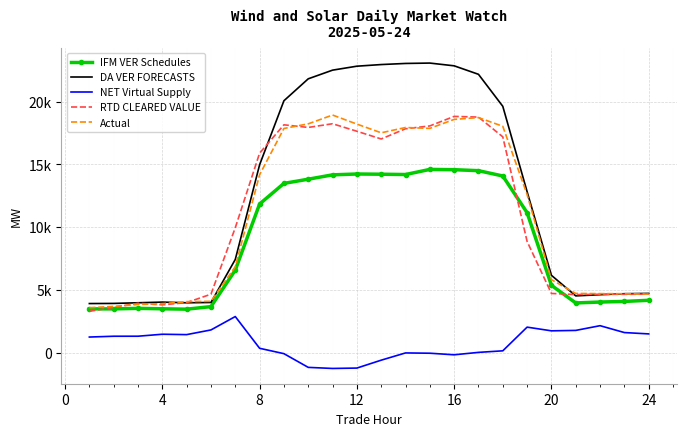

What are all the series names shown in the legend?

IFM VER Schedules, DA VER FORECASTS, NET Virtual Supply, RTD CLEARED VALUE, Actual